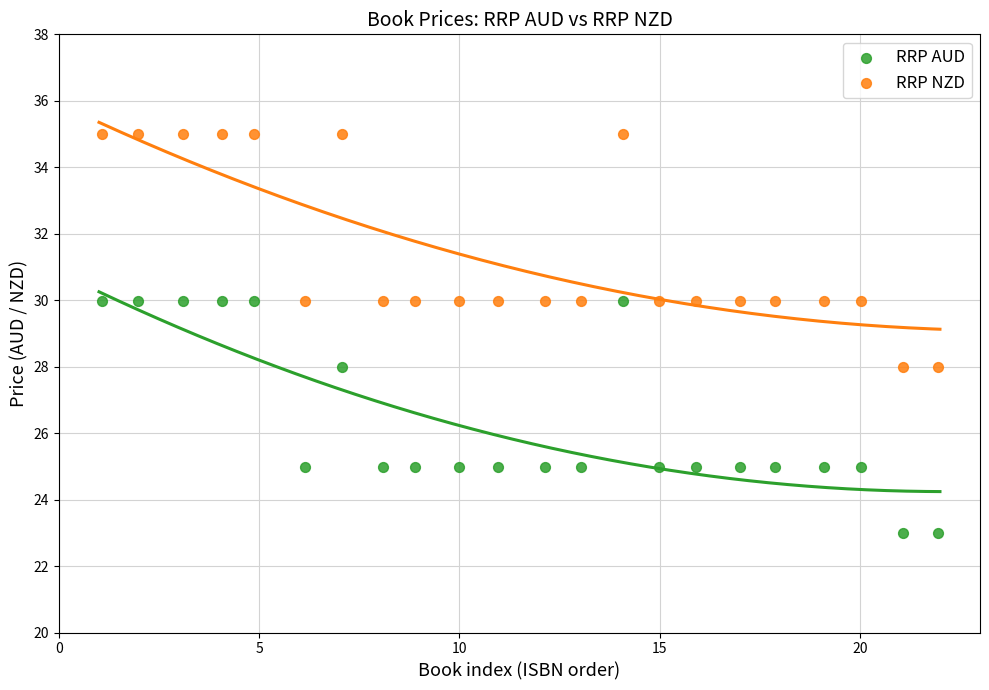

What is the X range (max minus min) for the scatter plot?

20.9